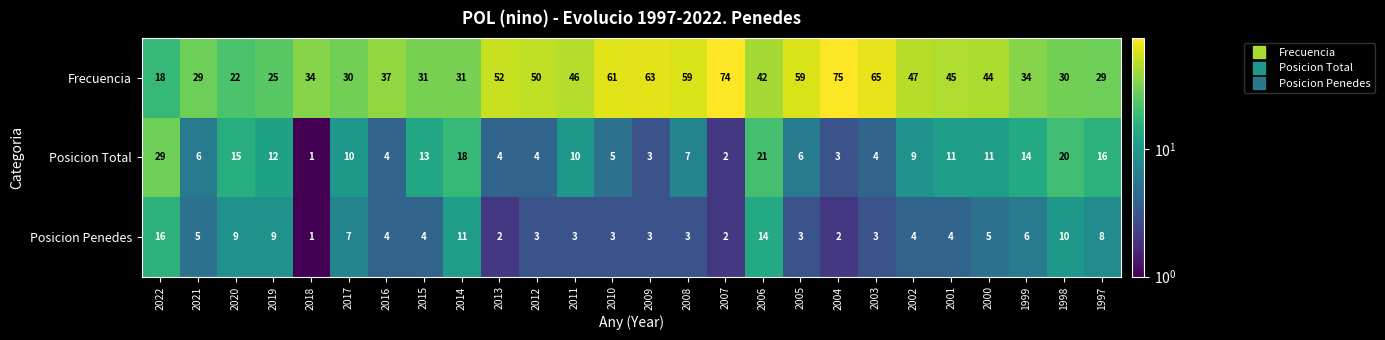

The Posicion Penedes series shows 7 at 2001. True or false?

False